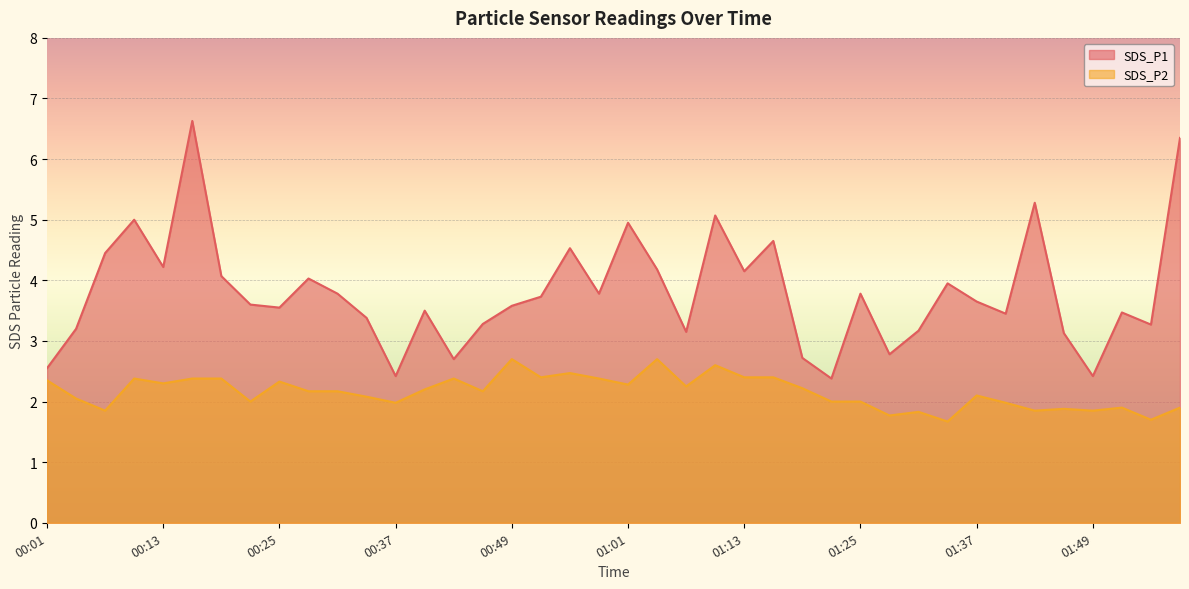

Between 01:16 and 01:04, which is larger?

01:16